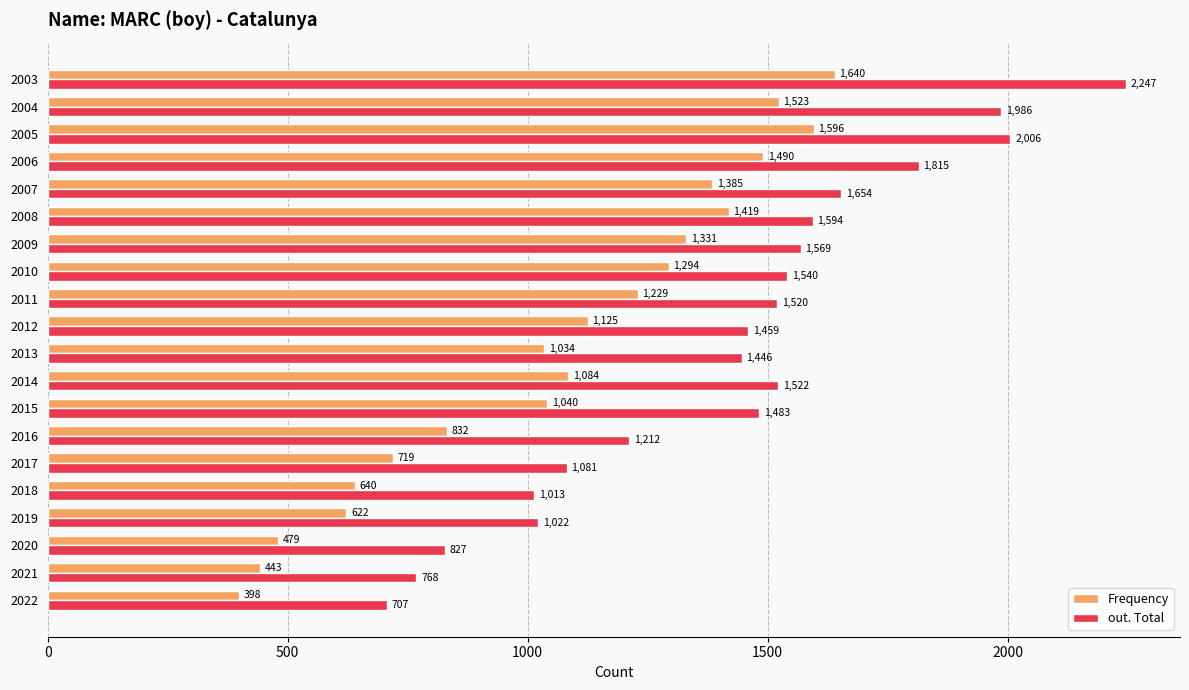

What value does the Frequency series have at 2011?

1229